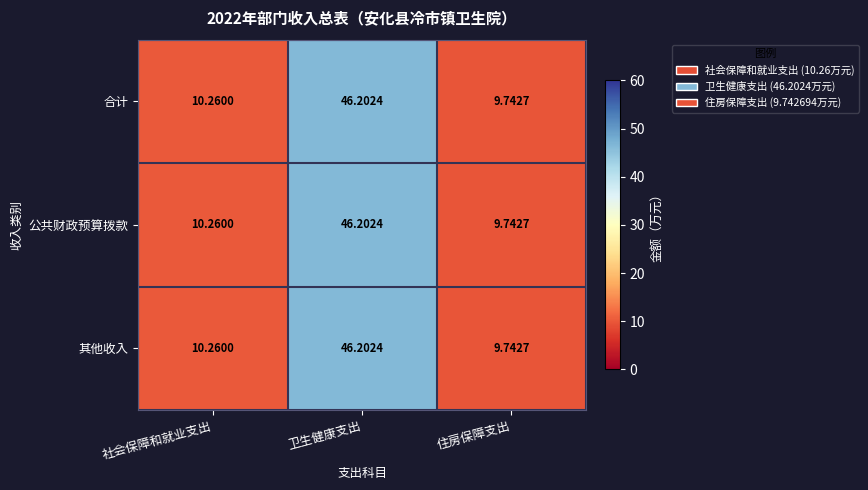

At which label is 合计 closest to 27?

社会保障和就业支出